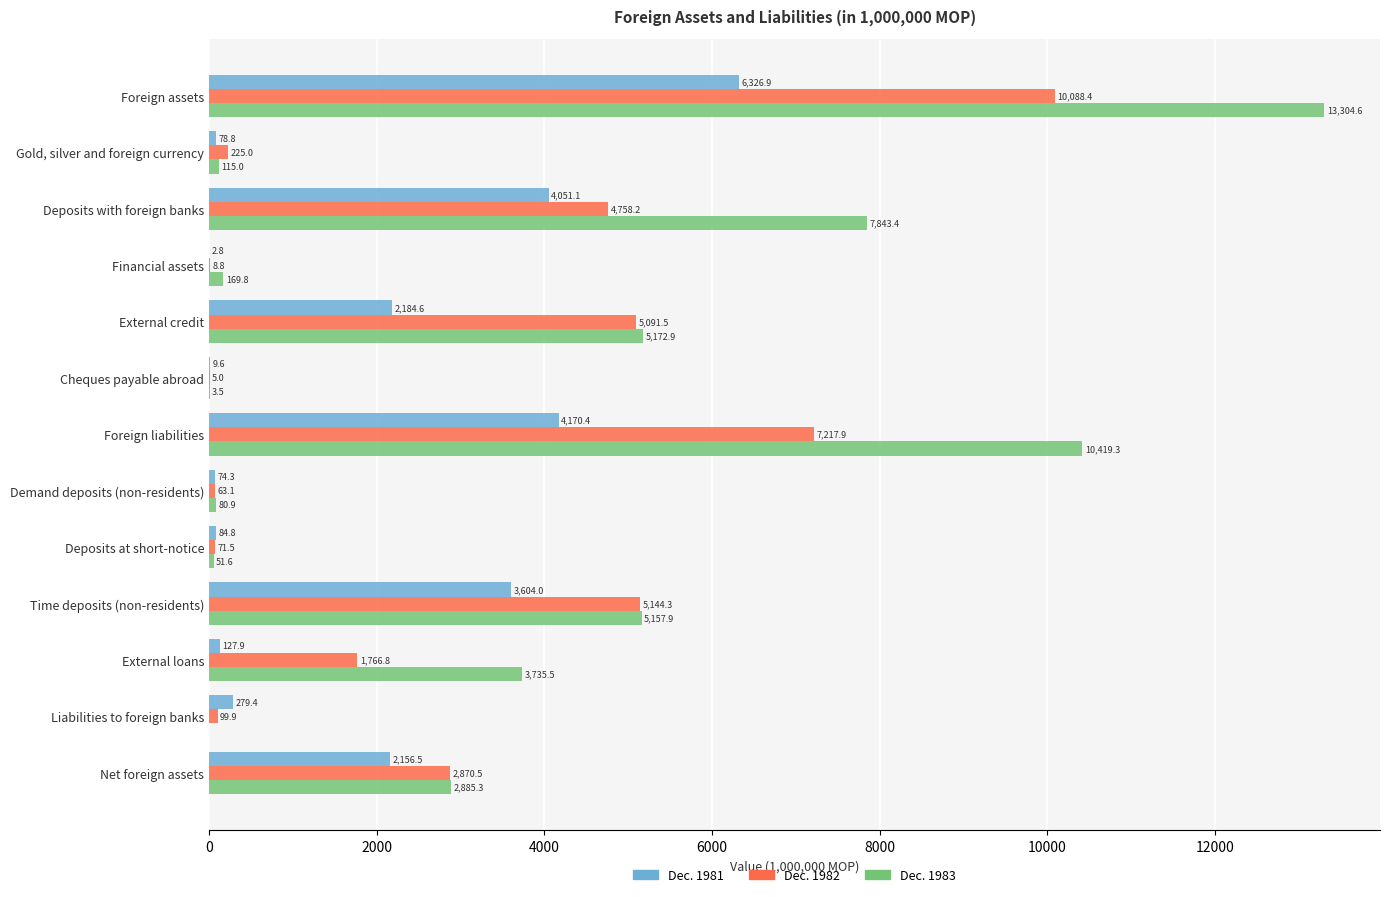

What is the sum of all Dec. 1982 values?

37410.9